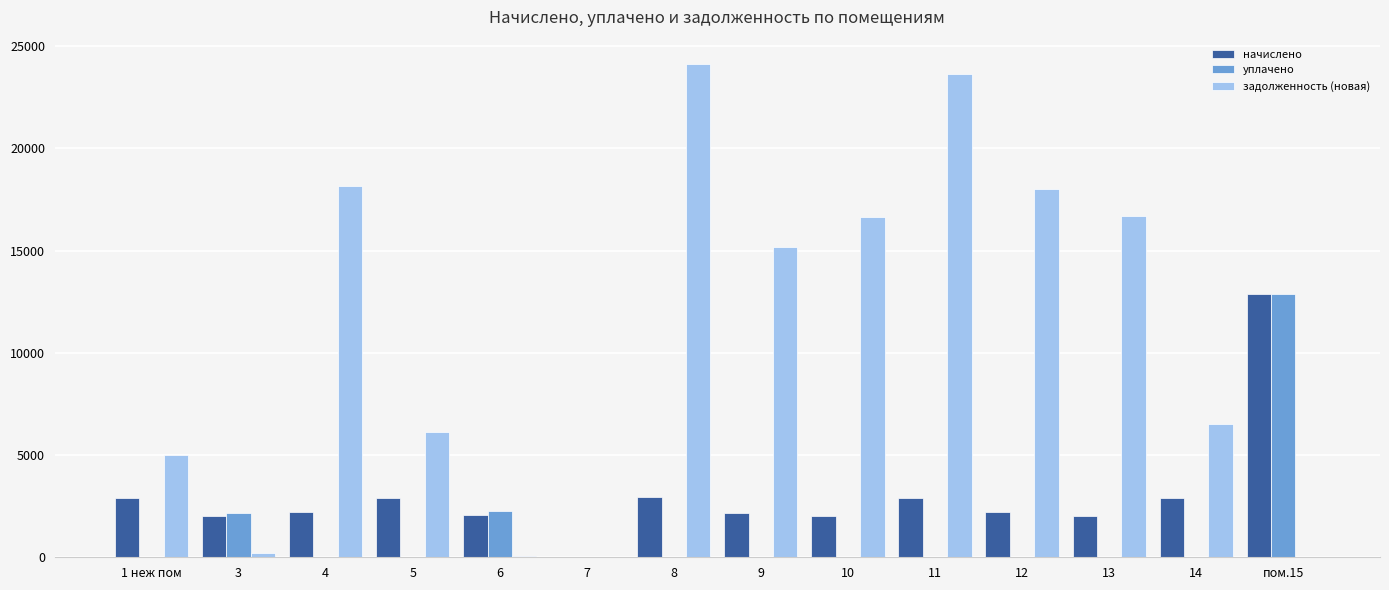

The начислено series shows 2032.0 at 13. True or false?

True